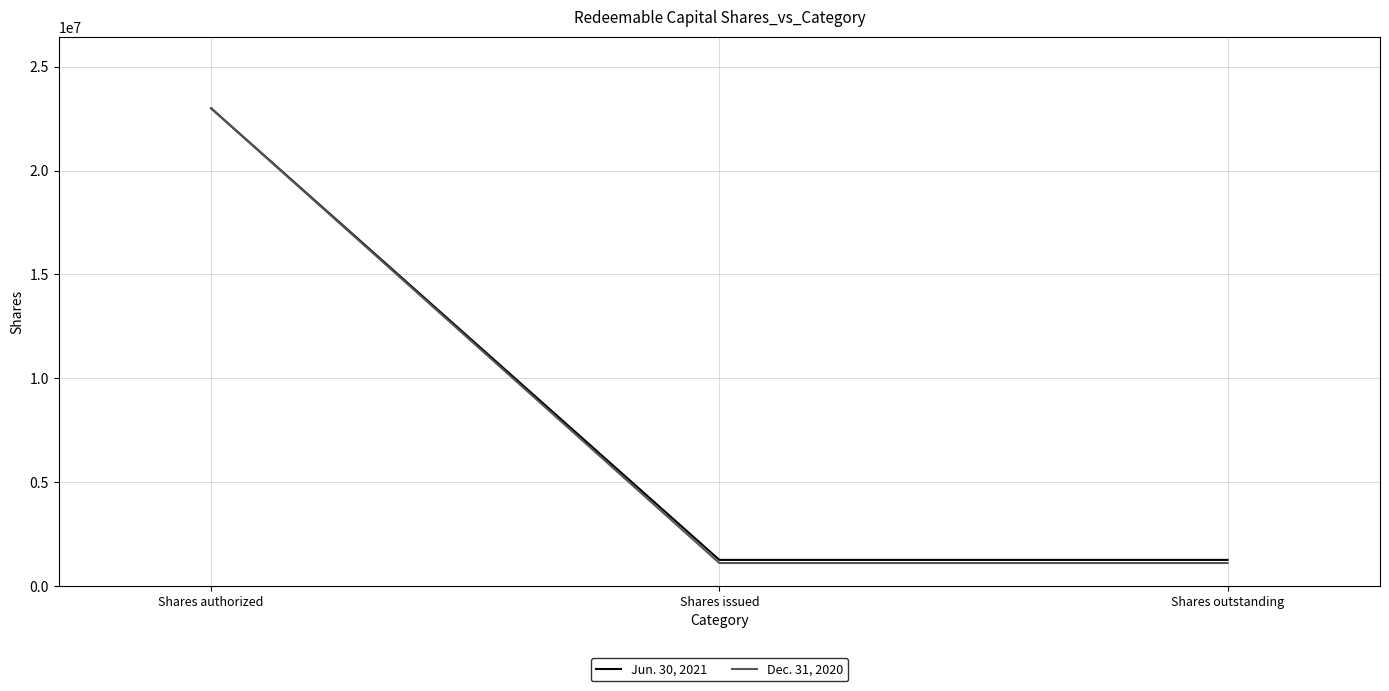

Reading left to right, extract all data points from this chart.

Jun. 30, 2021: Shares authorized=23000000	Shares issued=1250000	Shares outstanding=1250000
Dec. 31, 2020: Shares authorized=23000000	Shares issued=1100000	Shares outstanding=1100000